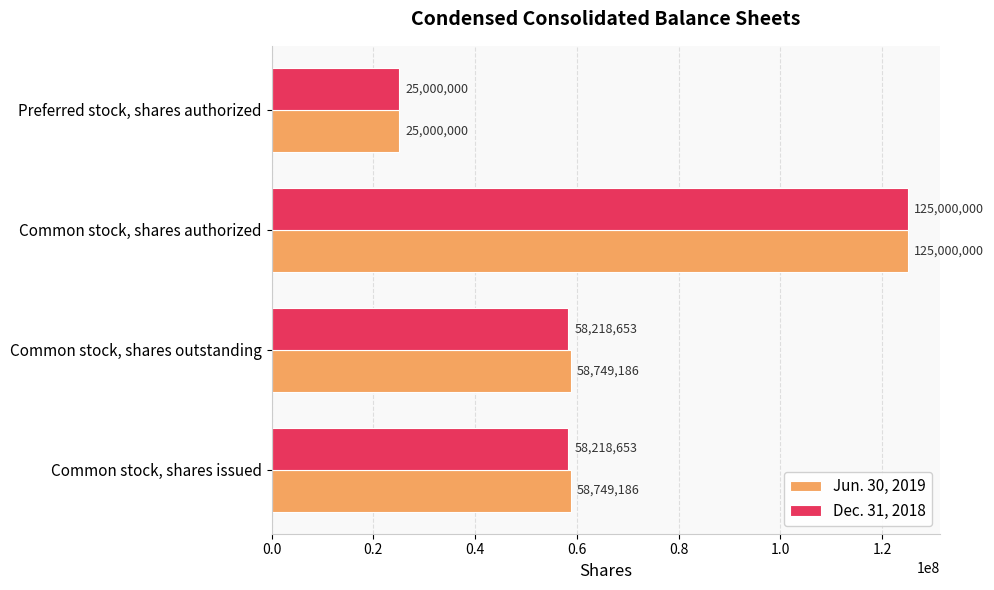

At which category is the sum across all series the highest?

Common stock, shares authorized